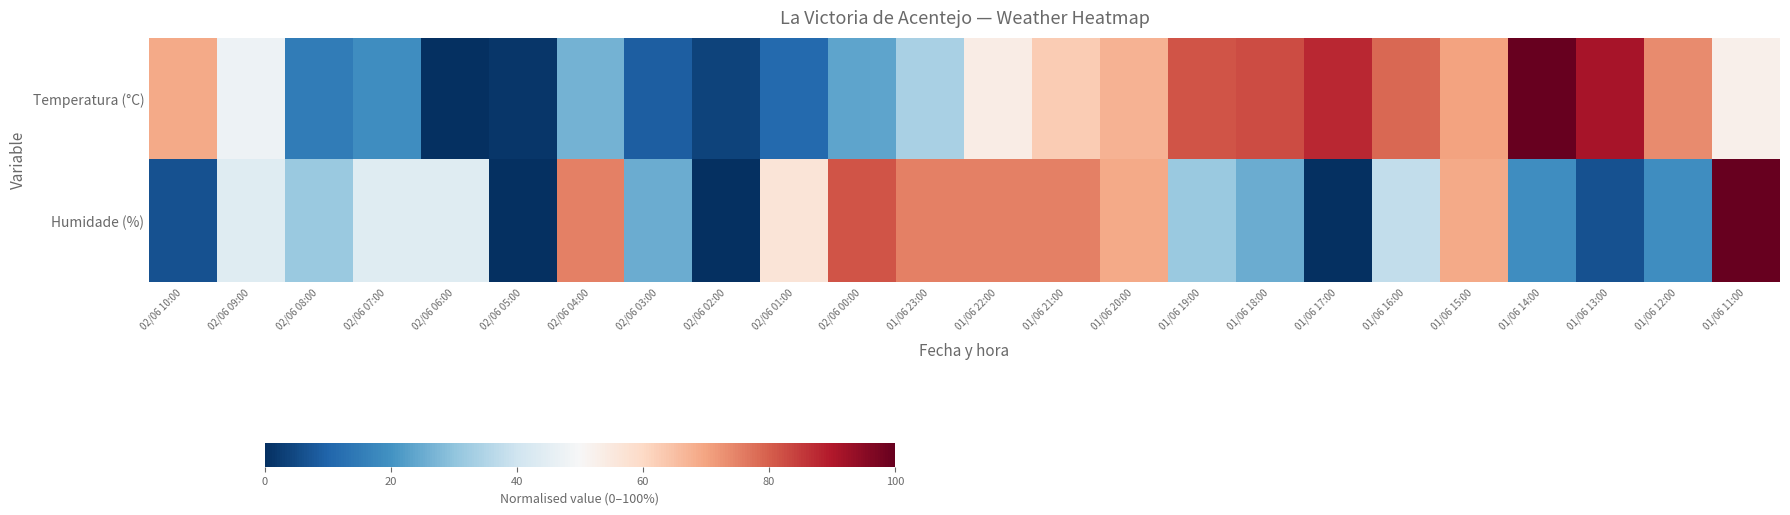

Which series has the largest total across all categories?

Temperatura (°C)